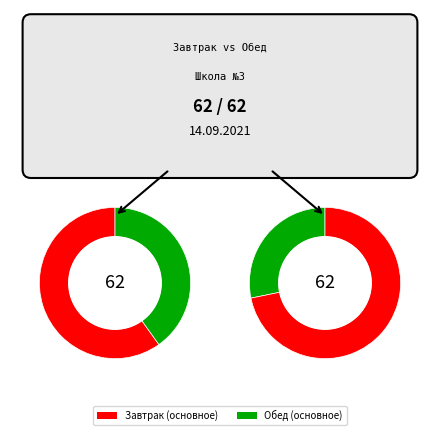

True or false: Сыр Российский accounts for 1% of the total.

False